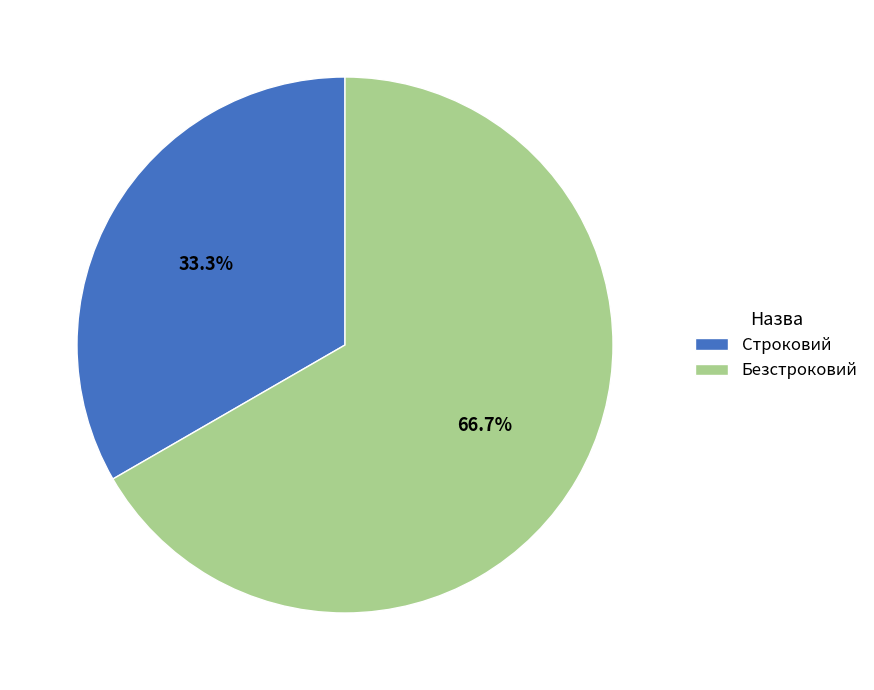

Approximately how many times larger is the value at Безстроковий compared to Строковий?

2.0